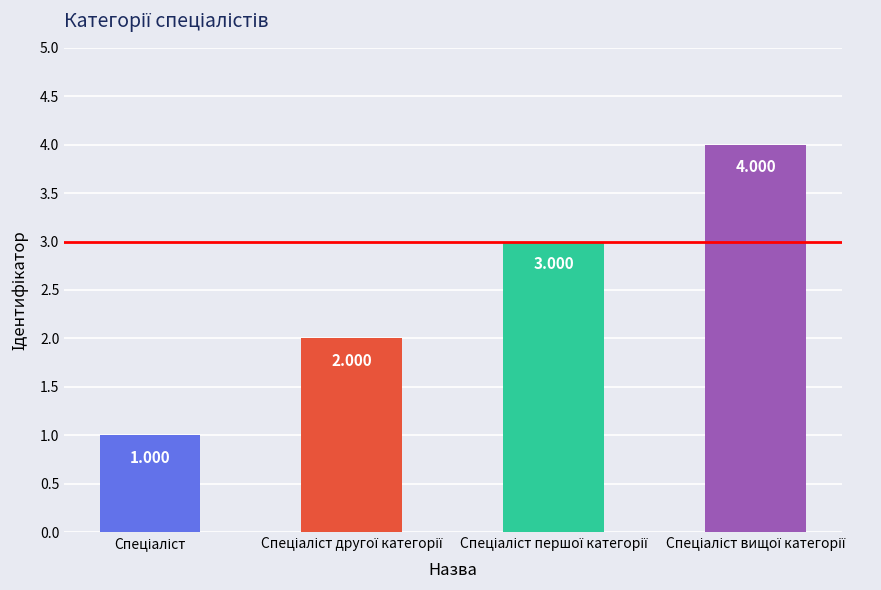

Which category has the lowest value across all series?

Спеціаліст